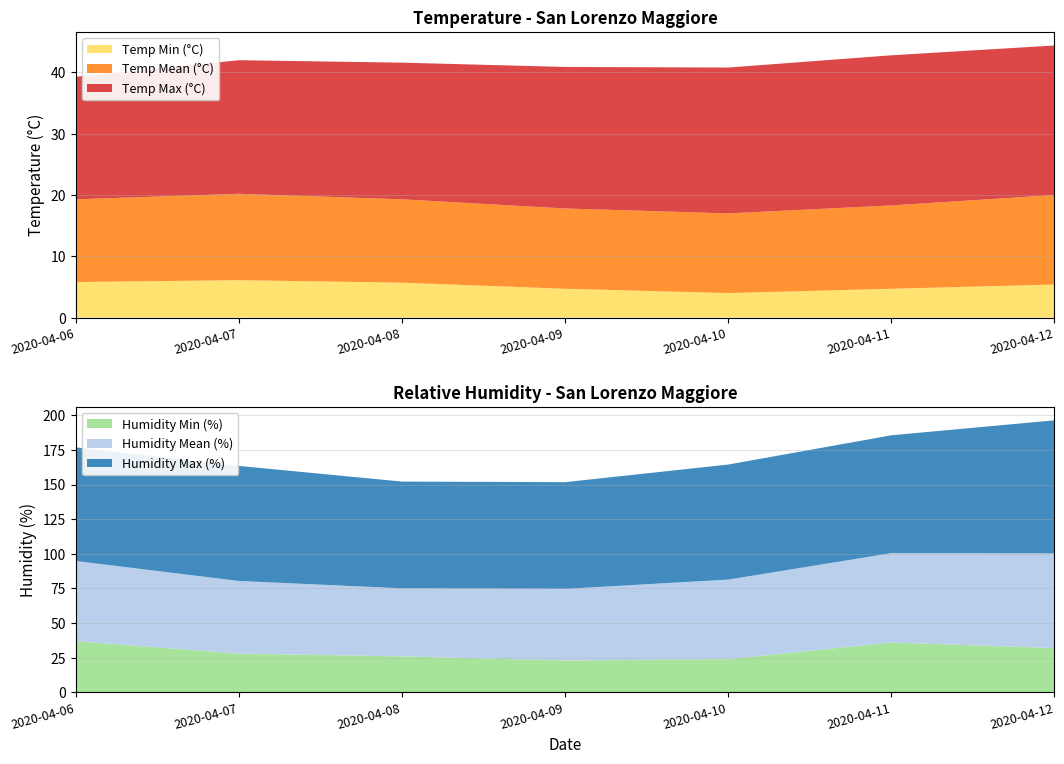

Reading right to left, transcribe all the data shown in this chart.

Temp Max (°C): 2020-04-12=24.4	2020-04-11=24.5	2020-04-10=23.8	2020-04-09=23.1	2020-04-08=22.3	2020-04-07=21.8	2020-04-06=20.0
Temp Mean (°C): 2020-04-12=14.6	2020-04-11=13.6	2020-04-10=13.0	2020-04-09=13.1	2020-04-08=13.6	2020-04-07=14.1	2020-04-06=13.5
Temp Min (°C): 2020-04-12=5.4	2020-04-11=4.7	2020-04-10=4.0	2020-04-09=4.7	2020-04-08=5.7	2020-04-07=6.1	2020-04-06=5.8
Humidity Max (%): 2020-04-12=96.0	2020-04-11=85.0	2020-04-10=83.0	2020-04-09=77.0	2020-04-08=77.0	2020-04-07=83.0	2020-04-06=82.0
Humidity Mean (%): 2020-04-12=68.3	2020-04-11=64.5	2020-04-10=57.4	2020-04-09=51.7	2020-04-08=49.1	2020-04-07=52.4	2020-04-06=57.8
Humidity Min (%): 2020-04-12=32.0	2020-04-11=36.0	2020-04-10=24.0	2020-04-09=23.0	2020-04-08=26.0	2020-04-07=28.0	2020-04-06=37.0